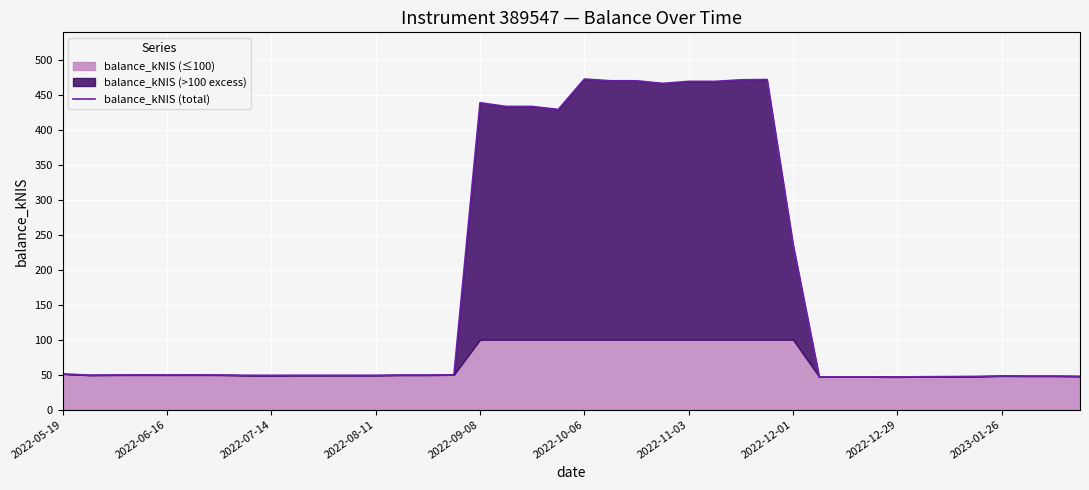

What is the highest value of the balance_kNIS (total) series?

473.1